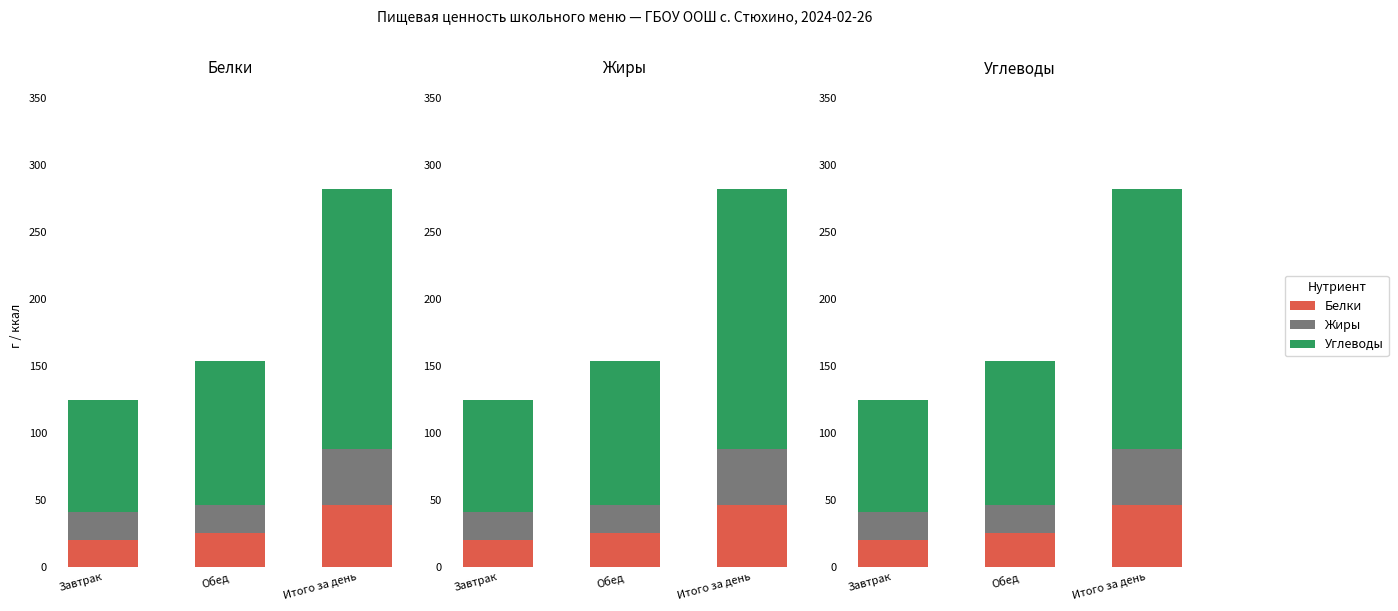

At Итого за день, list the series in order from largest to smallest.

Углеводы, Белки, Жиры